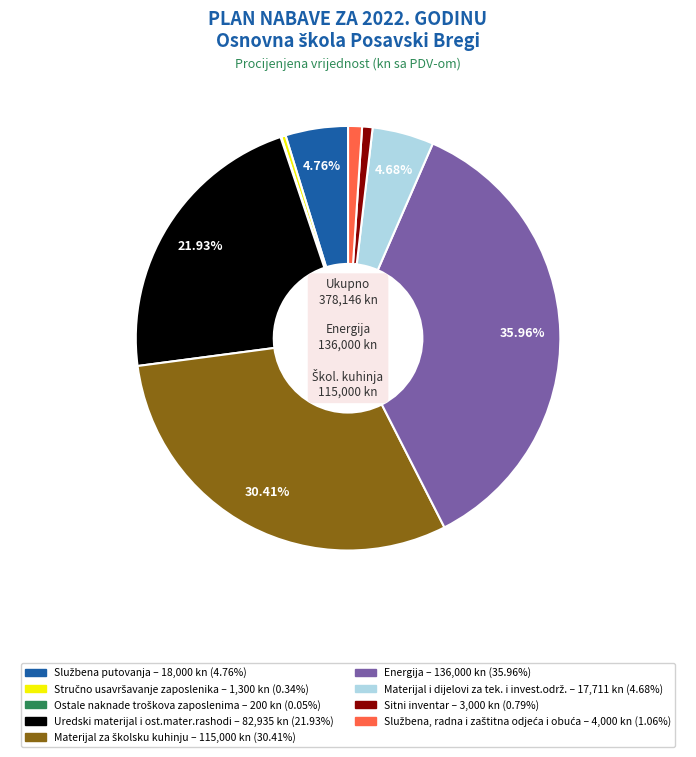

Which slice is the largest?

Energija